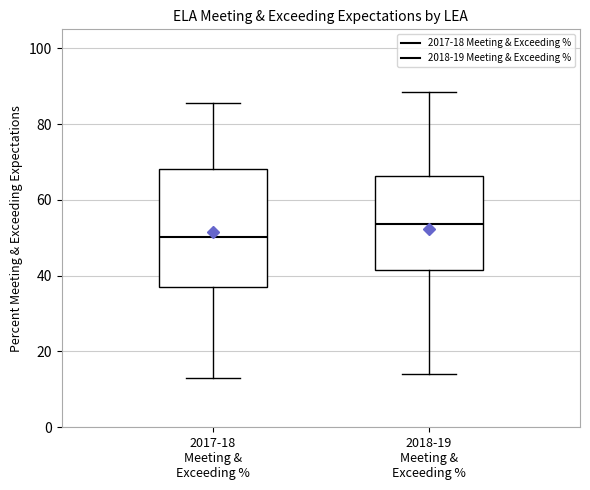

Which box has the lowest median line?

2017-18 Meeting & Exceeding %